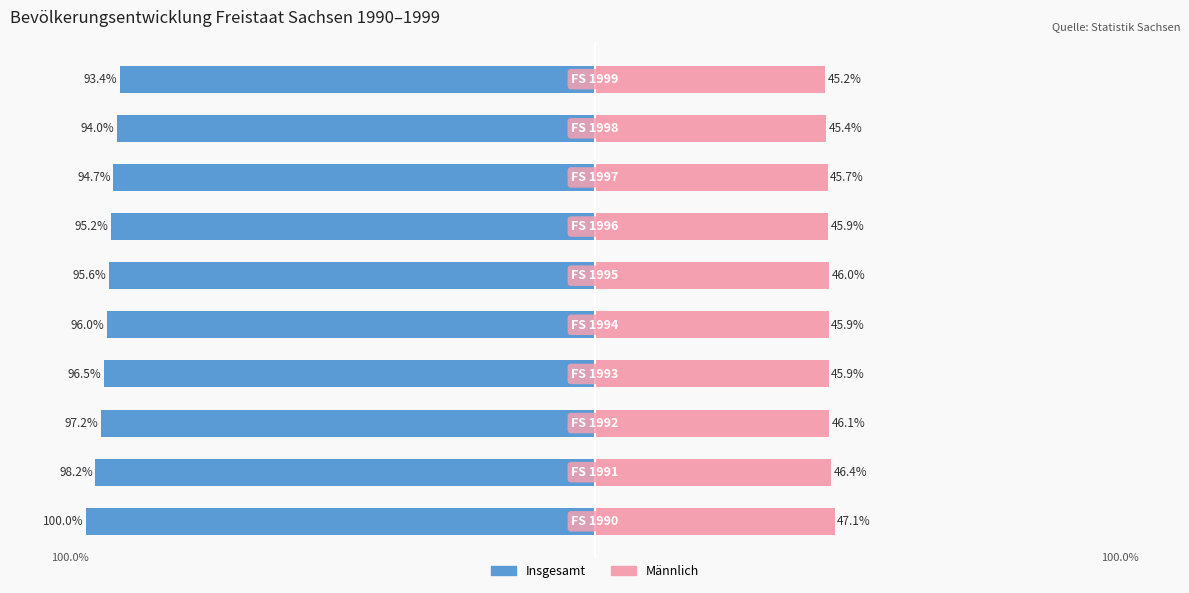

Are the bars horizontal?

Yes